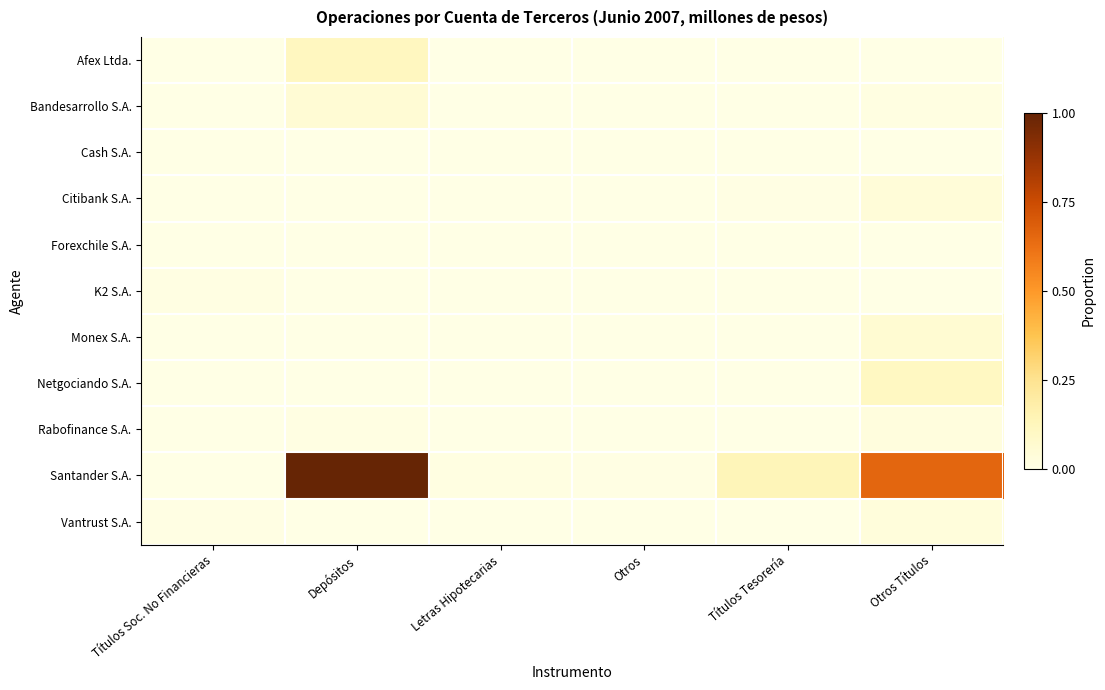

Reading right to left, extract all data points from this chart.

Afex Ltda.: Otros Títulos=0.0	Títulos Tesorería=0.0	Otros=0.0	Letras Hipotecarias=0.0	Depósitos=0.1	Títulos Soc. No Financieras=0.0
Bandesarrollo S.A.: Otros Títulos=0.0	Títulos Tesorería=0.0	Otros=0.0	Letras Hipotecarias=0.0	Depósitos=0.1	Títulos Soc. No Financieras=0.0
Cash S.A.: Otros Títulos=0.0	Títulos Tesorería=0.0	Otros=0.0	Letras Hipotecarias=0.0	Depósitos=0.0	Títulos Soc. No Financieras=0.0
Citibank S.A.: Otros Títulos=0.0	Títulos Tesorería=0.0	Otros=0.0	Letras Hipotecarias=0.0	Depósitos=0.0	Títulos Soc. No Financieras=0.0
Forexchile S.A.: Otros Títulos=0.0	Títulos Tesorería=0.0	Otros=0.0	Letras Hipotecarias=0.0	Depósitos=0.0	Títulos Soc. No Financieras=0.0
K2 S.A.: Otros Títulos=0.0	Títulos Tesorería=0.0	Otros=0.0	Letras Hipotecarias=0.0	Depósitos=0.0	Títulos Soc. No Financieras=0.0
Monex S.A.: Otros Títulos=0.1	Títulos Tesorería=0.0	Otros=0.0	Letras Hipotecarias=0.0	Depósitos=0.0	Títulos Soc. No Financieras=0.0
Netgociando S.A.: Otros Títulos=0.1	Títulos Tesorería=0.0	Otros=0.0	Letras Hipotecarias=0.0	Depósitos=0.0	Títulos Soc. No Financieras=0.0
Rabofinance S.A.: Otros Títulos=0.0	Títulos Tesorería=0.0	Otros=0.0	Letras Hipotecarias=0.0	Depósitos=0.0	Títulos Soc. No Financieras=0.0
Santander S.A.: Otros Títulos=0.7	Títulos Tesorería=0.1	Otros=0.0	Letras Hipotecarias=0.0	Depósitos=1.0	Títulos Soc. No Financieras=0.0
Vantrust S.A.: Otros Títulos=0.0	Títulos Tesorería=0.0	Otros=0.0	Letras Hipotecarias=0.0	Depósitos=0.0	Títulos Soc. No Financieras=0.0